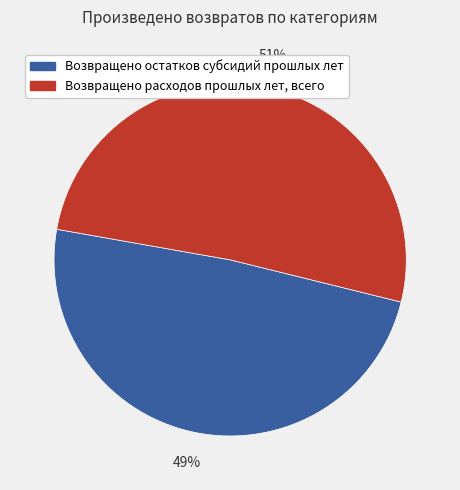

The Возвращено остатков субсидий прошлых лет slice represents 49% of the pie. True or false?

True